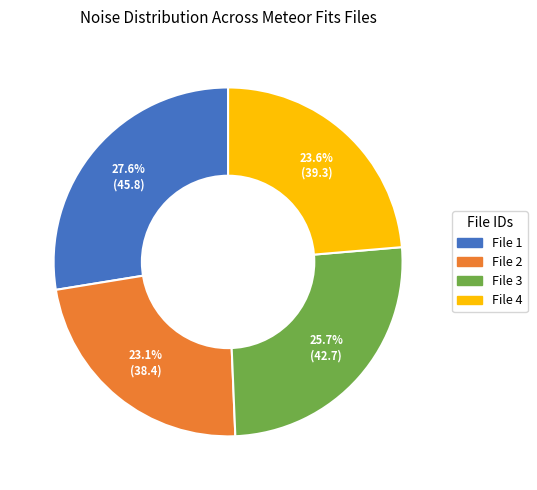

Is there any slice that represents more than half of the pie?

No